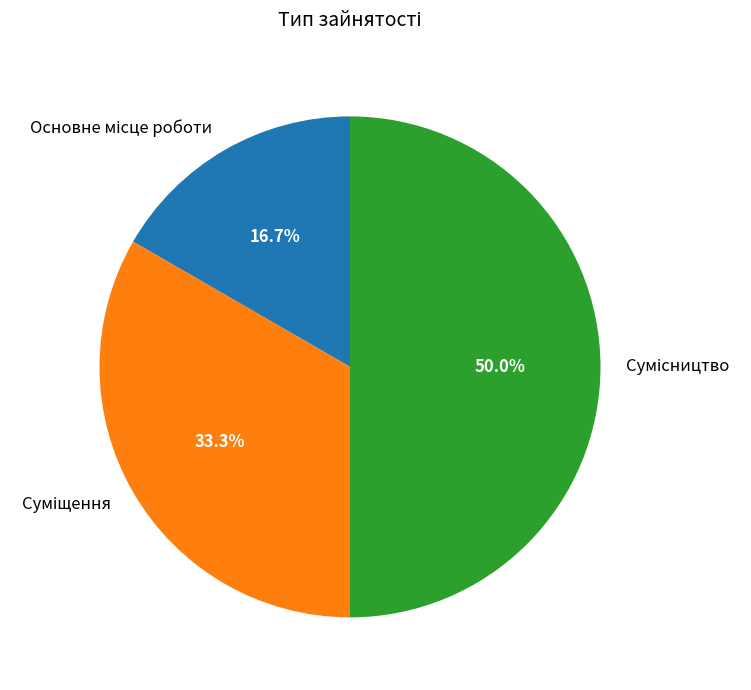

Approximately how many times larger is the value at Суміщення compared to Основне місце роботи?

2.0